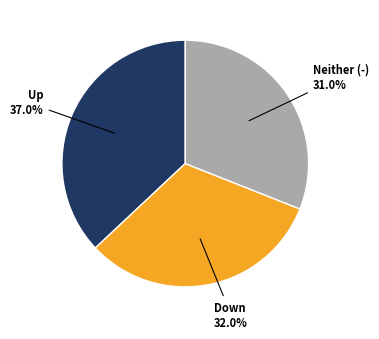

Is there any slice that represents more than half of the pie?

No